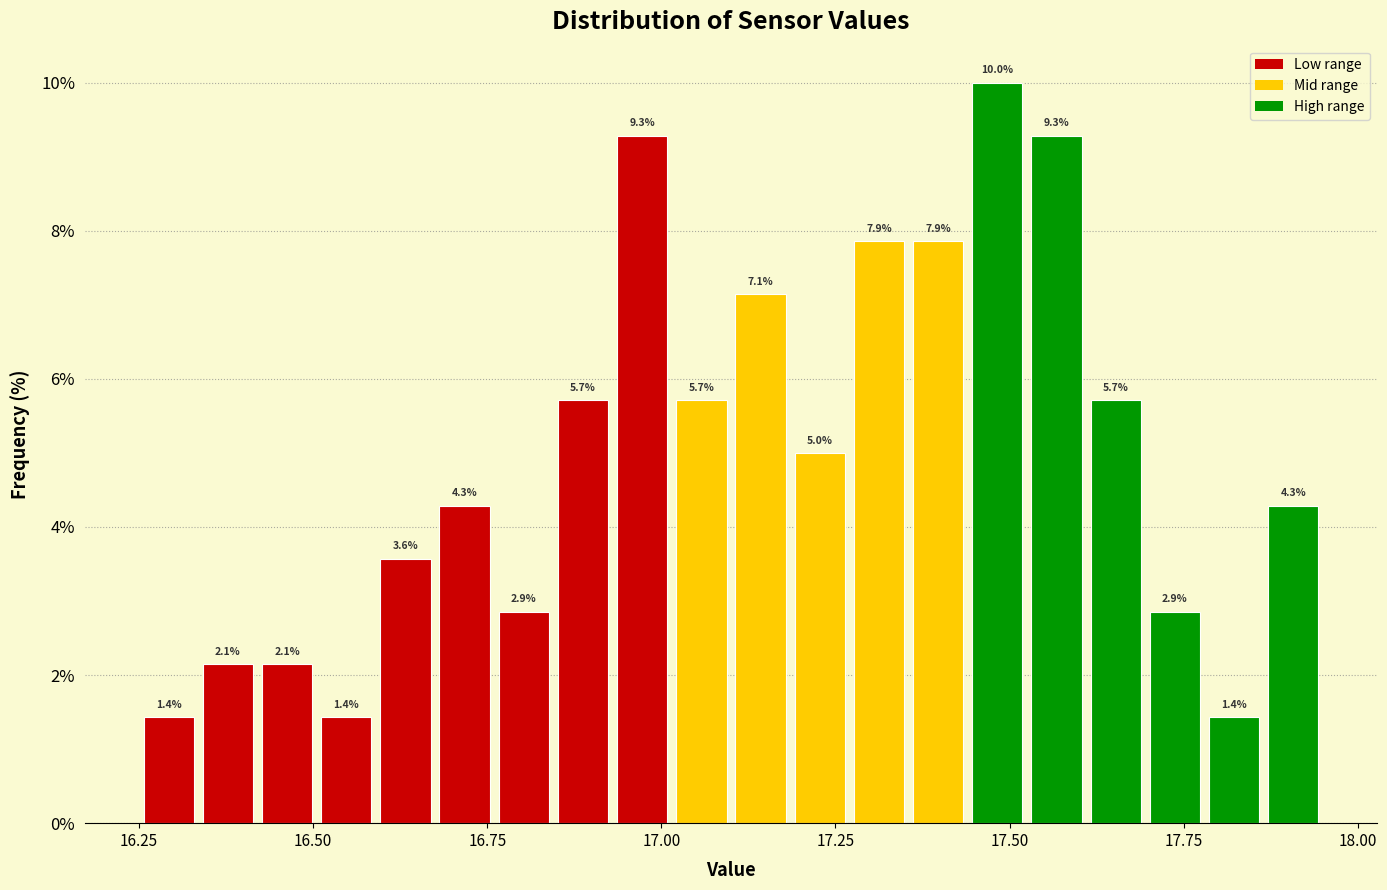

Read against the x-axis, roughly where is the centre of the tallest bar?

17.50